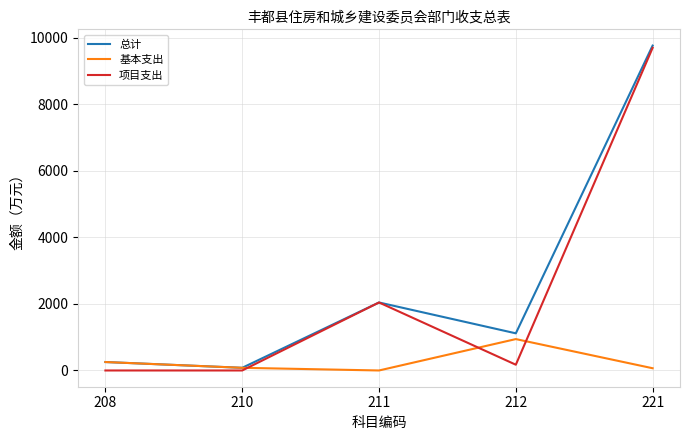

Is it true that 项目支出 equals 172.9 at 212?

True